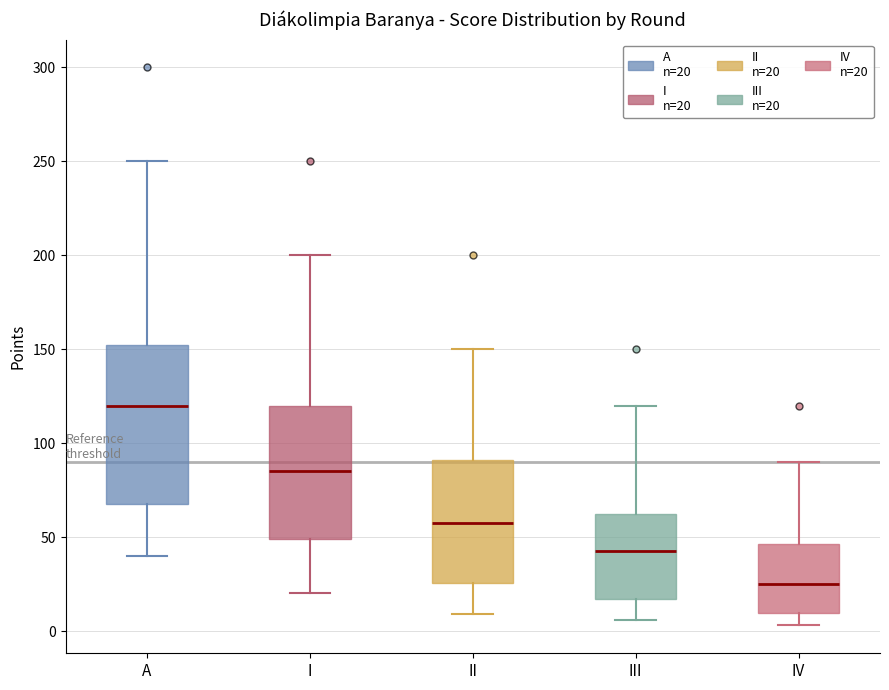

Which box is the tallest, from its lower edge to its upper edge?

A